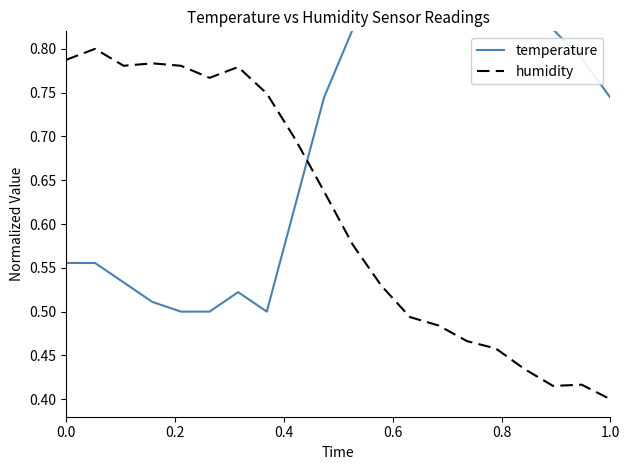

Is it true that humidity equals 0.4 at 1.0?

True